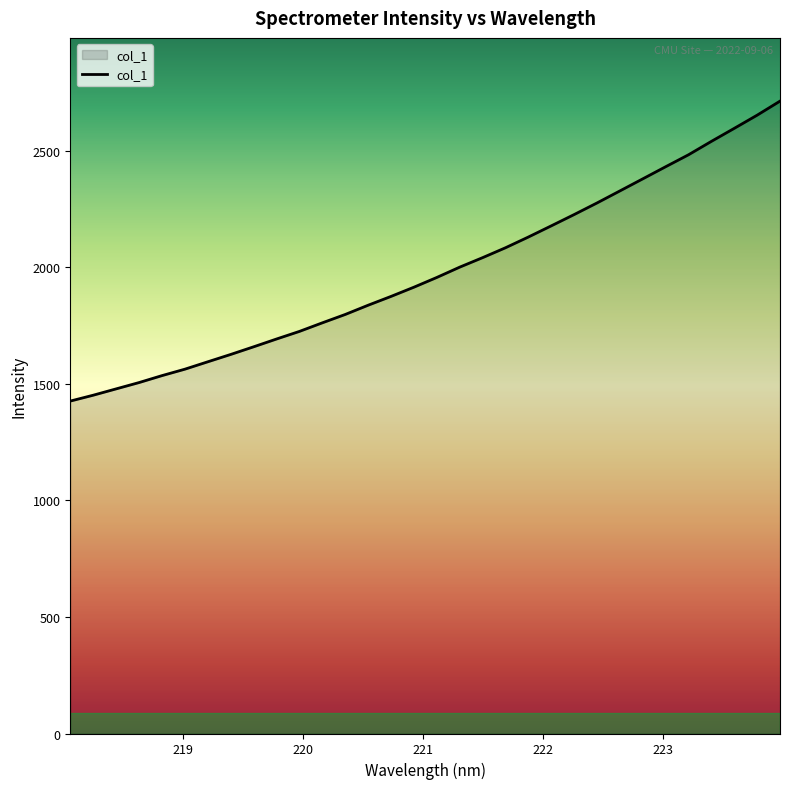

What is the smallest value displayed?

1425.8